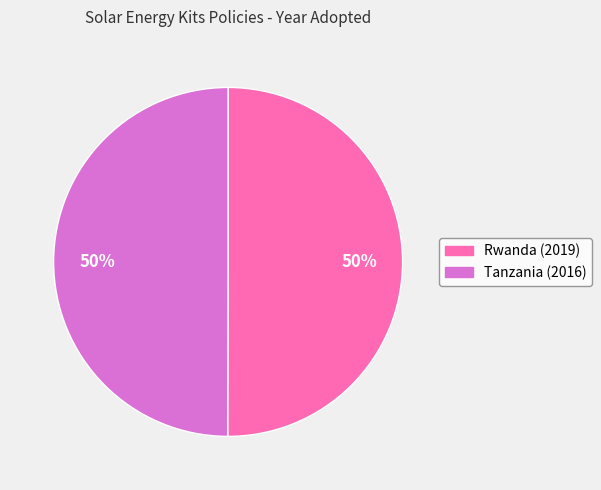

To the nearest percent, what is the average slice percentage?

50%